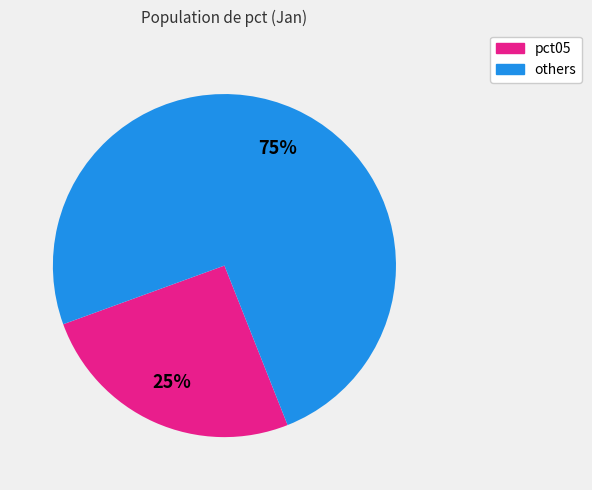

Is there a majority slice in this chart?

Yes